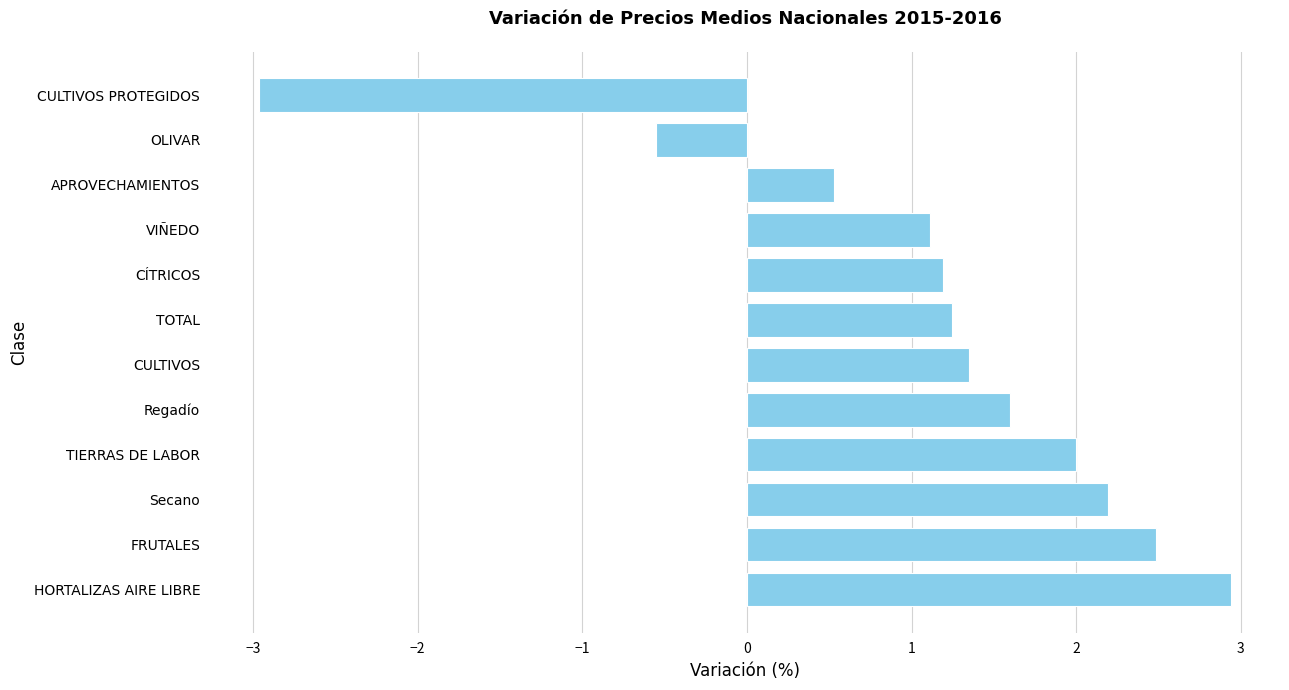

Rank the categories by value from highest to lowest.

HORTALIZAS AIRE LIBRE, FRUTALES, Secano, TIERRAS DE LABOR, Regadío, CULTIVOS, TOTAL, CÍTRICOS, VIÑEDO, APROVECHAMIENTOS, OLIVAR, CULTIVOS PROTEGIDOS